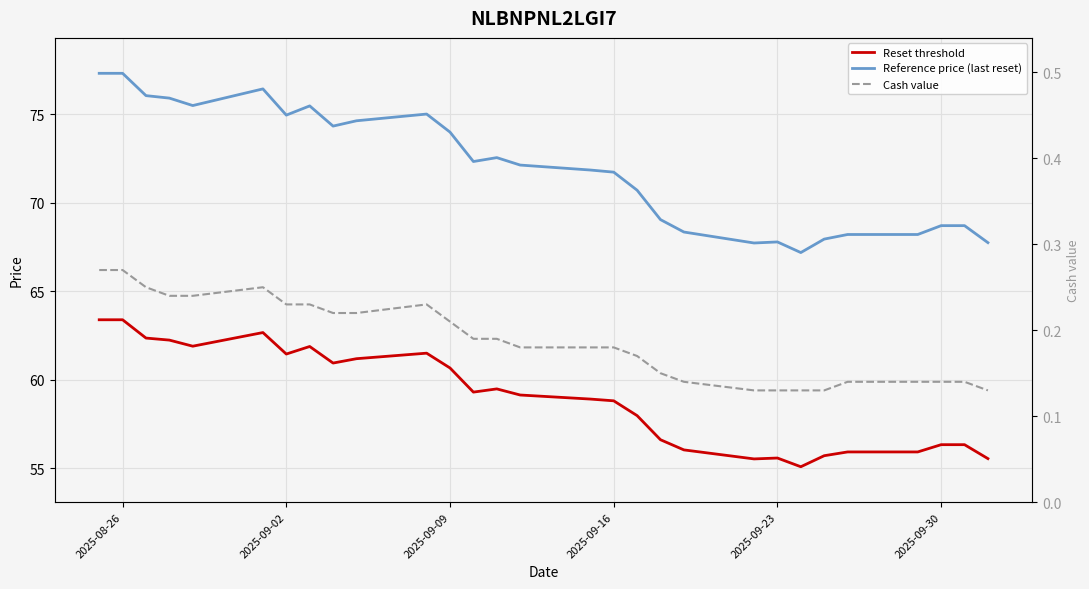

Does the chart display data point markers on the line(s)?

No